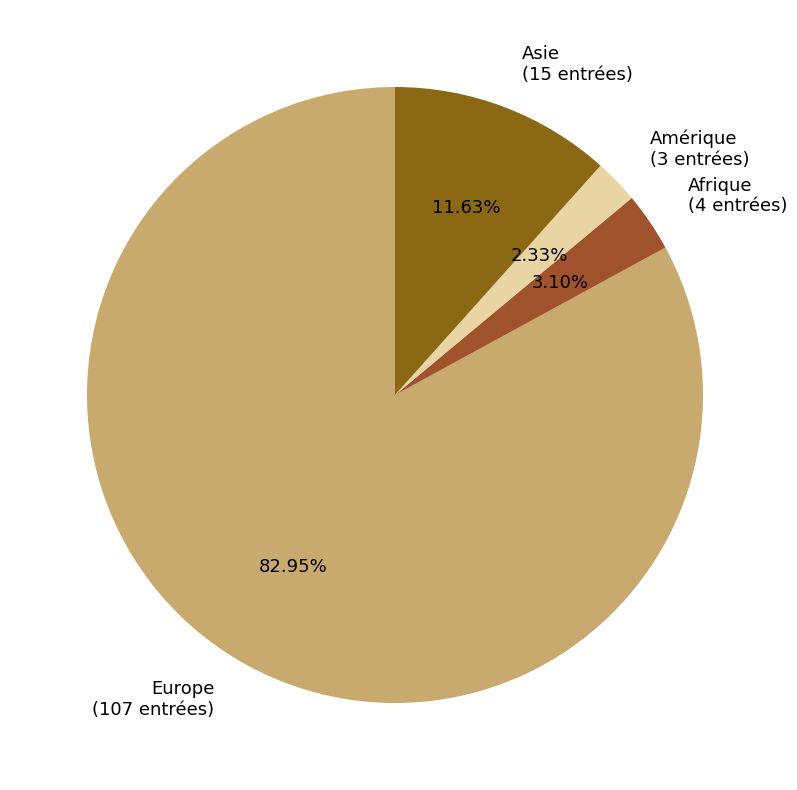

Rank the categories by value from lowest to highest.

Amérique, Afrique, Asie, Europe